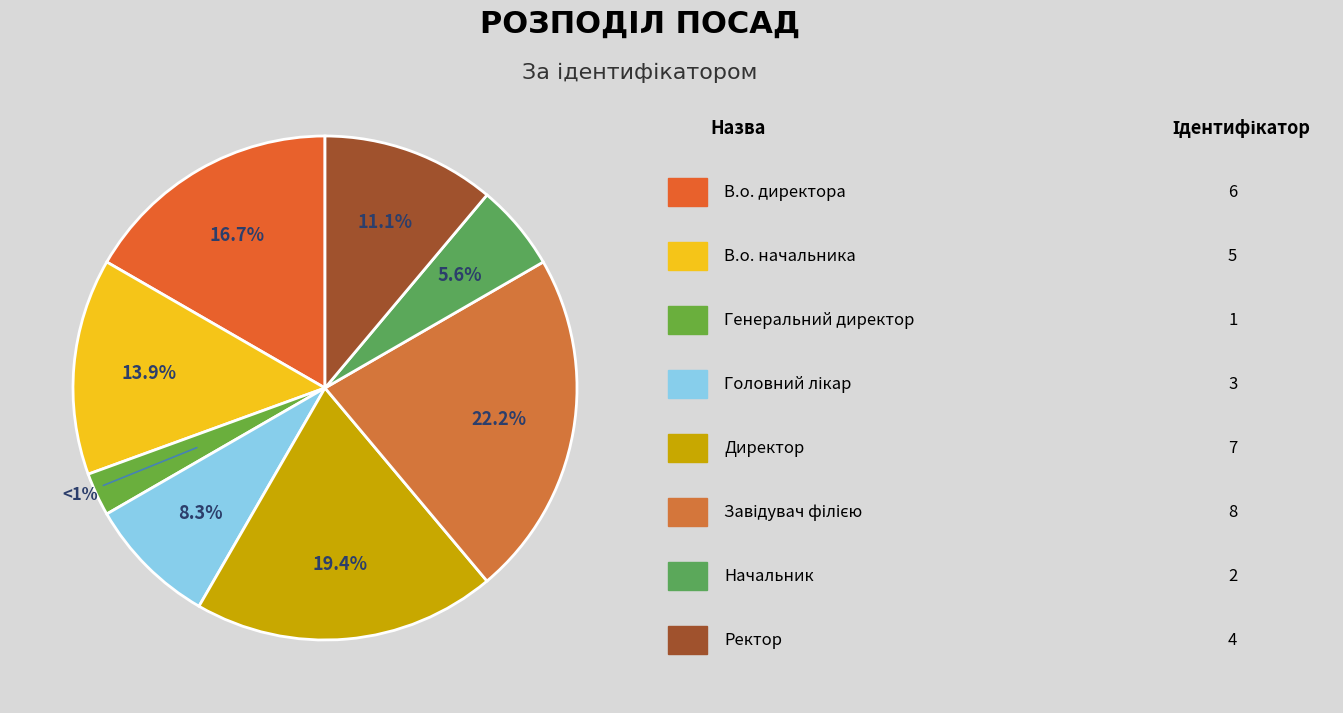

What is the ratio of the value at В.о. начальника to the value at Директор?

0.7